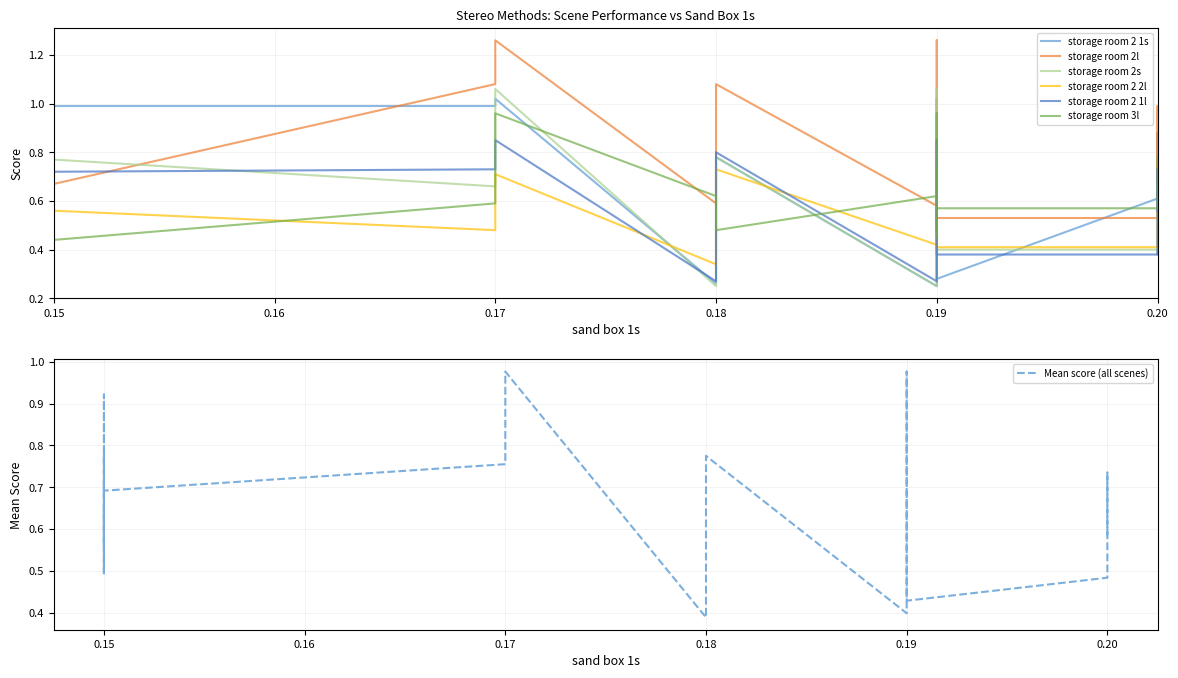

The value of storage room 2 1s at 0.17 is 0.4. True or false?

False